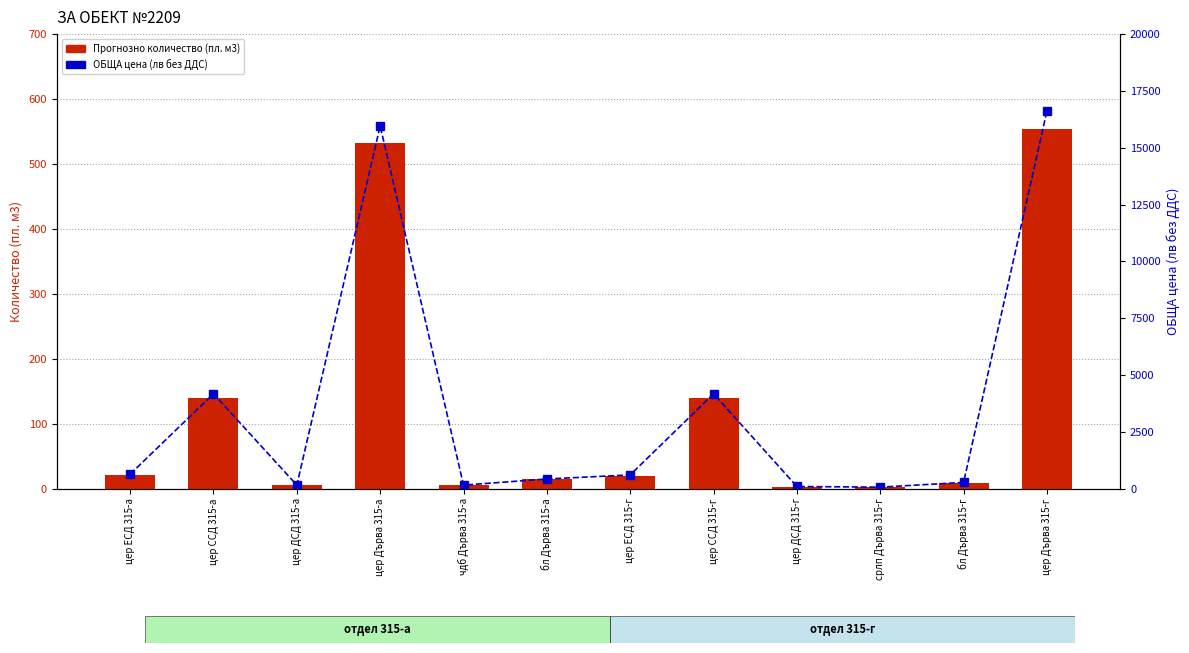

The Прогнозно количество (пл. м3) series shows 21 at цер ЕСД 315-а. True or false?

True